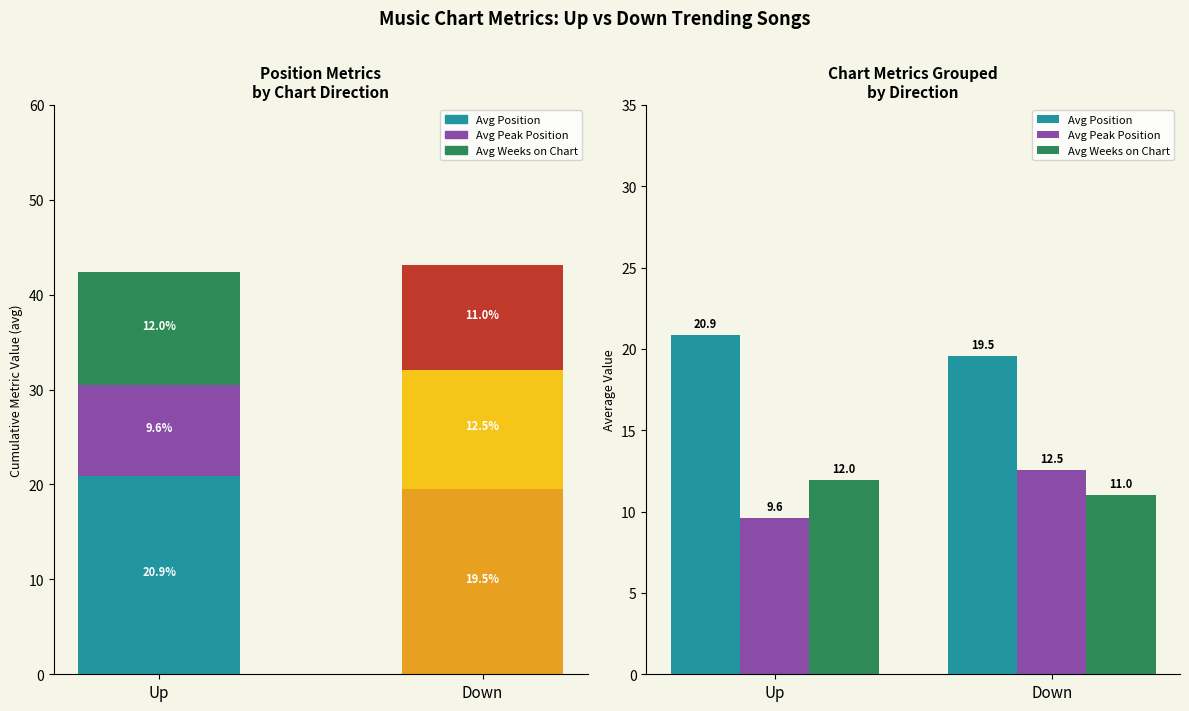

What is the difference between the highest and lowest values at Down?

8.5